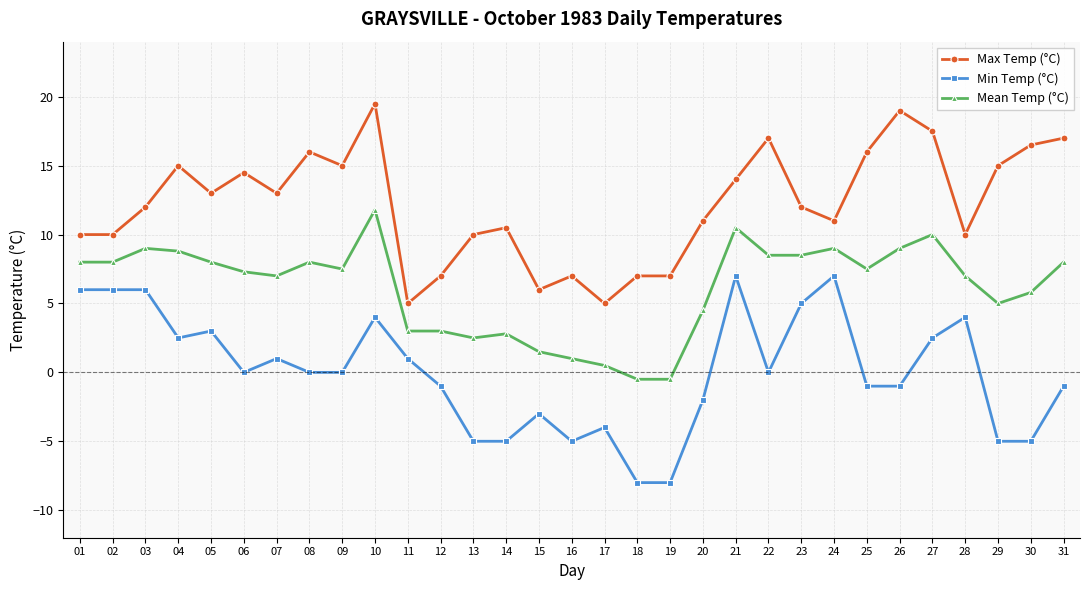

True or false: Min Temp (°C) has more than 1 interior local peaks.

True